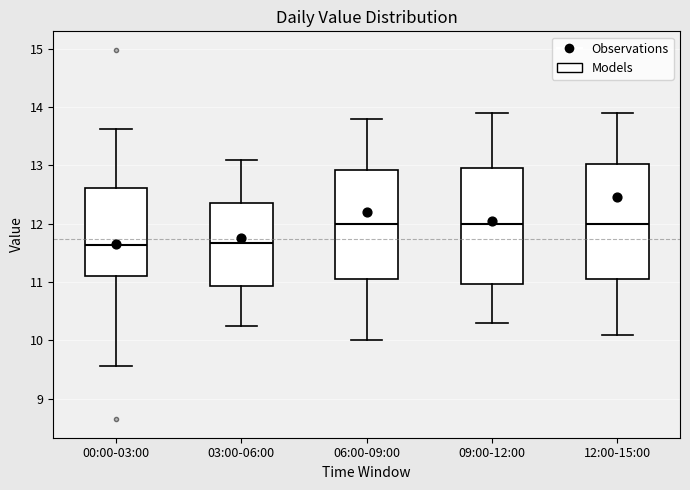

Reading left to right, transcribe this box plot: for each box, give where its median line is, the range the box spans, and where its two whiskers end, as read against the y-axis. The values are not printed on the chart, so give them approximately, as read against the axis.

00:00-03:00: median 11.6, box 11.1 to 12.6, whiskers 9.6 to 13.6
03:00-06:00: median 11.7, box 10.9 to 12.4, whiskers 10.3 to 13.1
06:00-09:00: median 12.0, box 11.1 to 12.9, whiskers 10.0 to 13.8
09:00-12:00: median 12.0, box 11.0 to 13.0, whiskers 10.3 to 13.9
12:00-15:00: median 12.0, box 11.1 to 13.0, whiskers 10.1 to 13.9